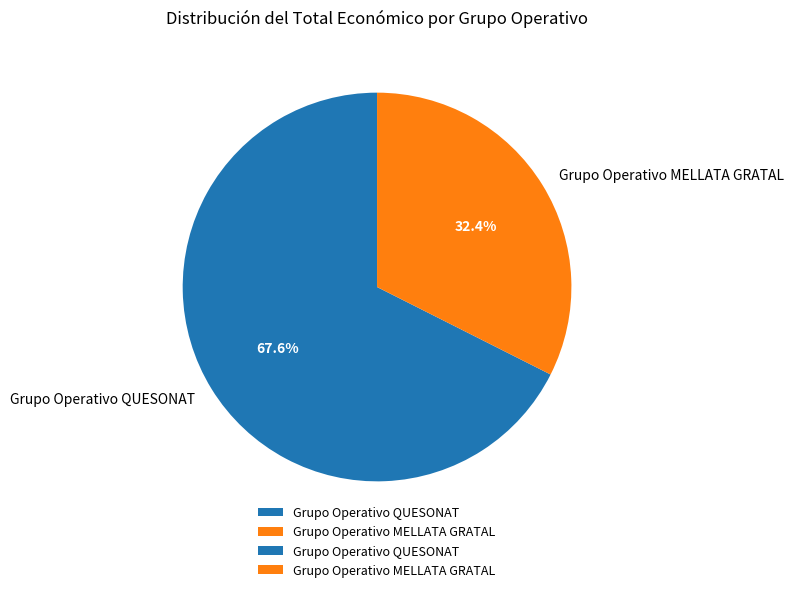

How many slices are in this pie chart?

2